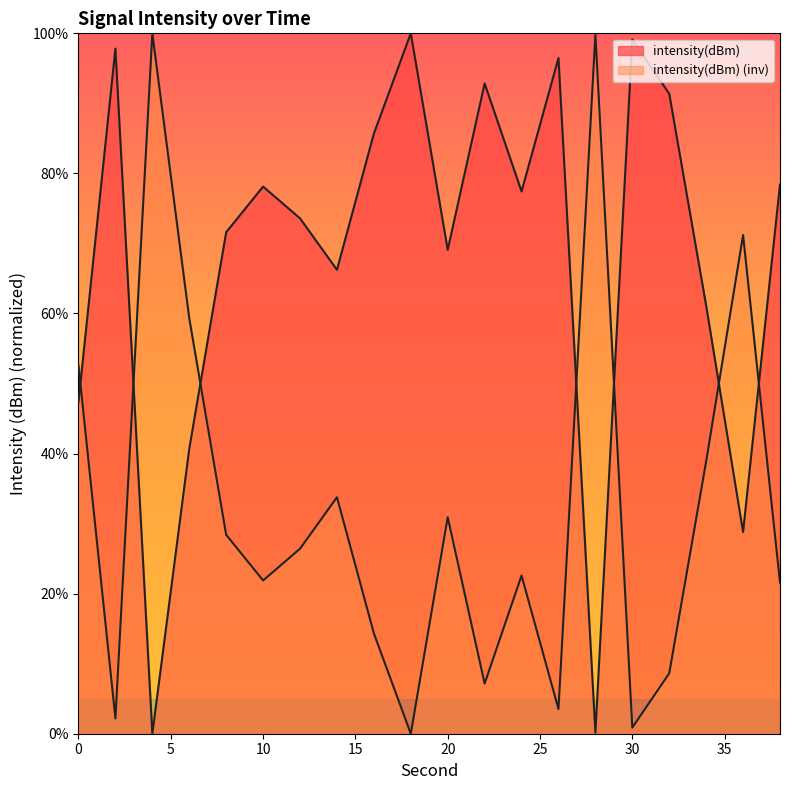

True or false: the data shows 96.5 at 26.

True